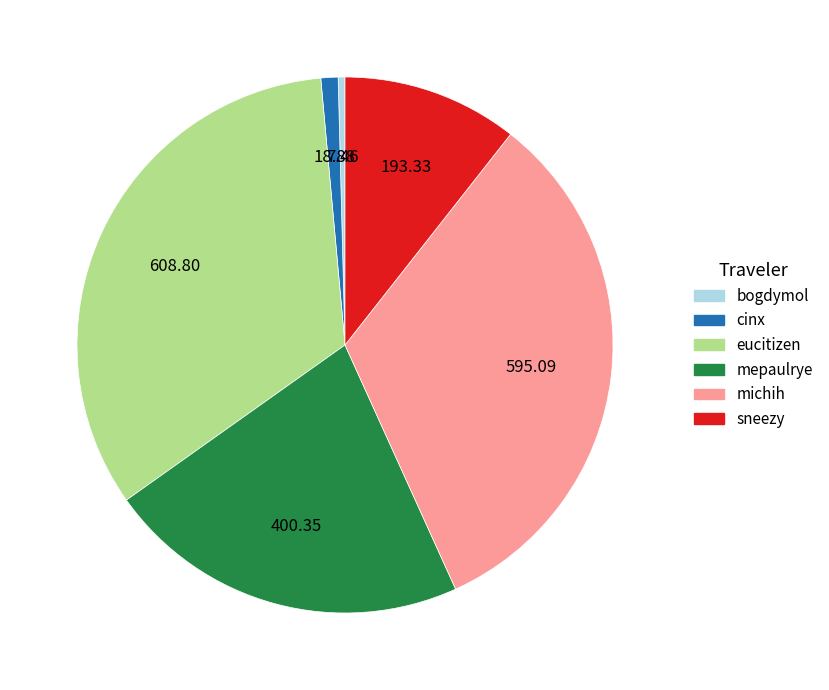

Does michih represent more than half of the total?

No